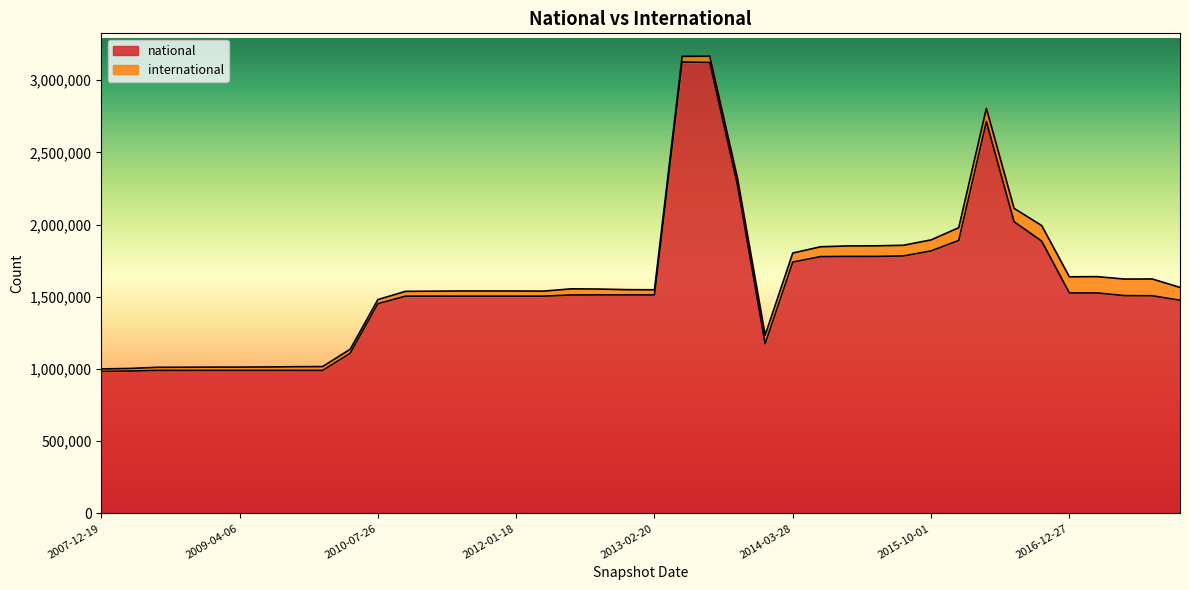

Which category has the highest value across all series?

2013-05-21